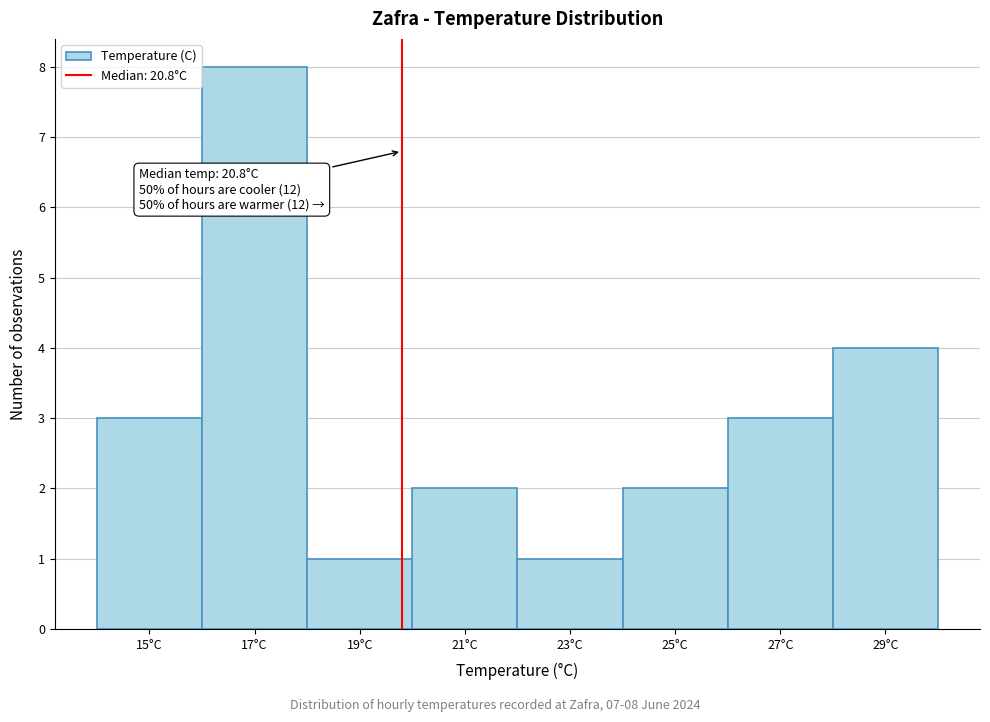

Reading left to right, extract all data points from this chart.

3	8	1	2	1	2	3	4